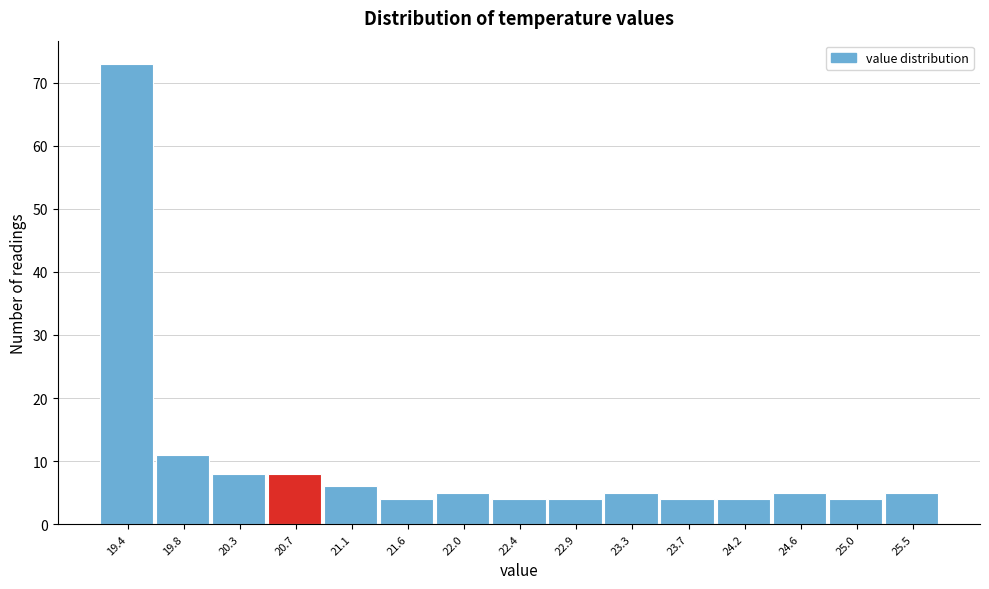

Reading left to right, extract all data points from this chart.

19.4=73	19.8=11	20.3=8	20.7=8	21.1=6	21.6=4	22.0=5	22.4=4	22.9=4	23.3=5	23.7=4	24.2=4	24.6=5	25.0=4	25.5=5